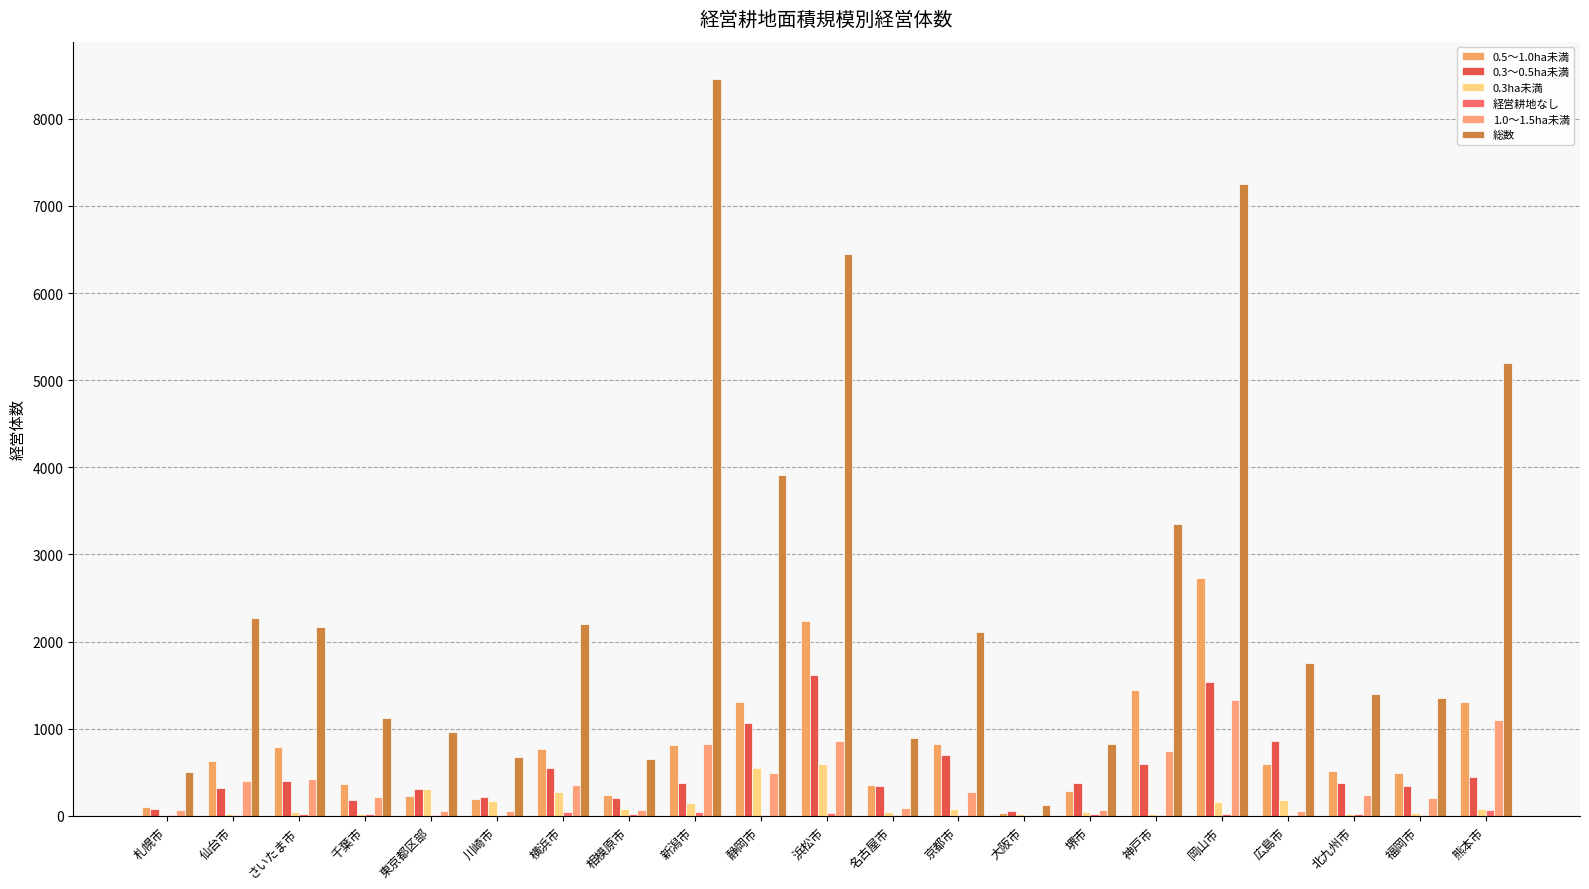

Which series has the largest total across all categories?

総数